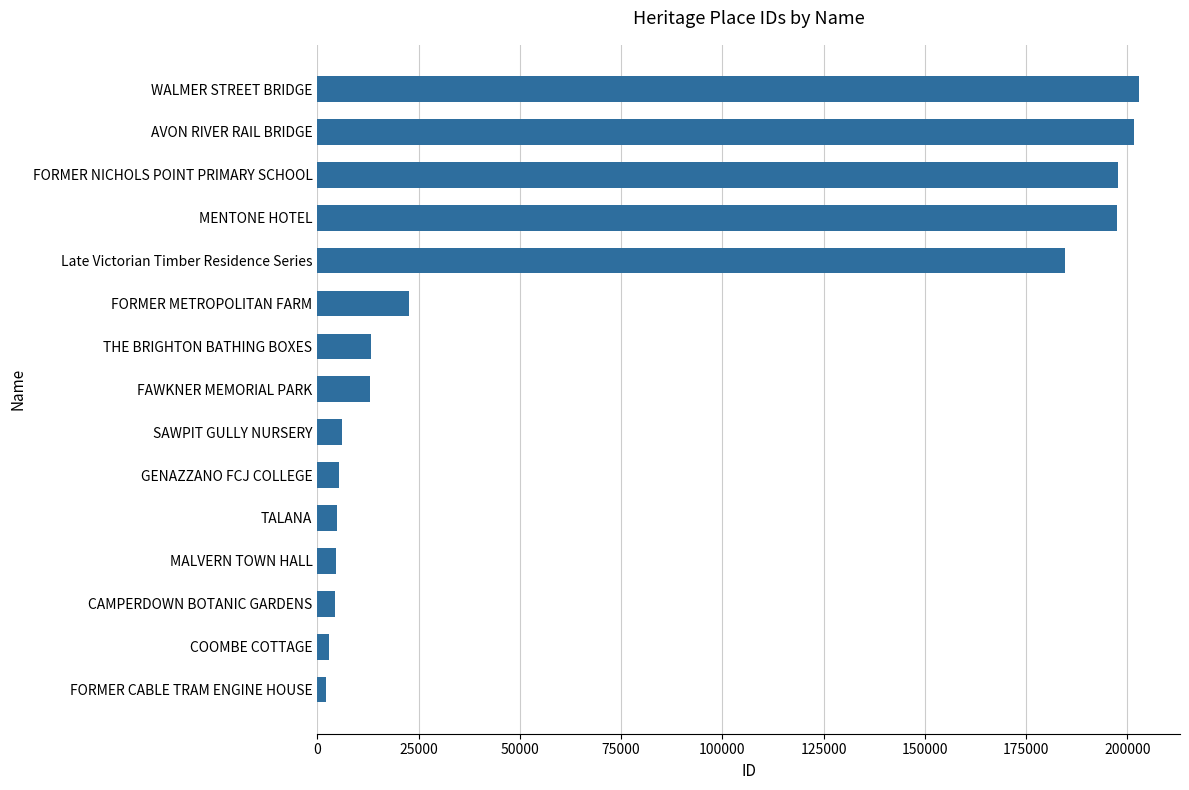

What is the smallest value displayed?

2155